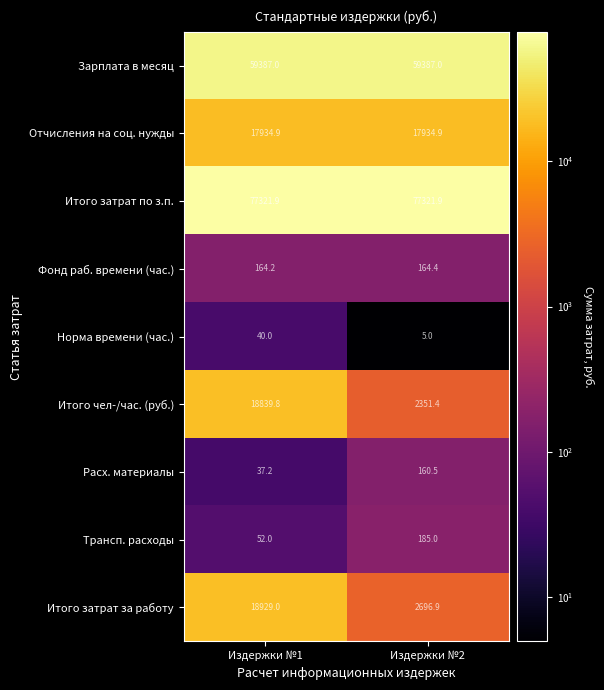

What is the approximate value of Итого затрат по з.п. at Издержки №1?

77321.9